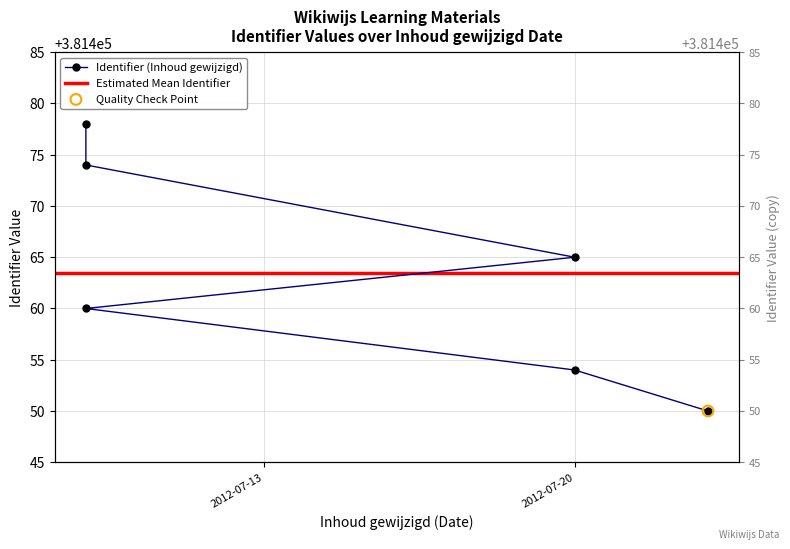

Which has a higher value, 2012-07-20 or 2012-07-20?

2012-07-20